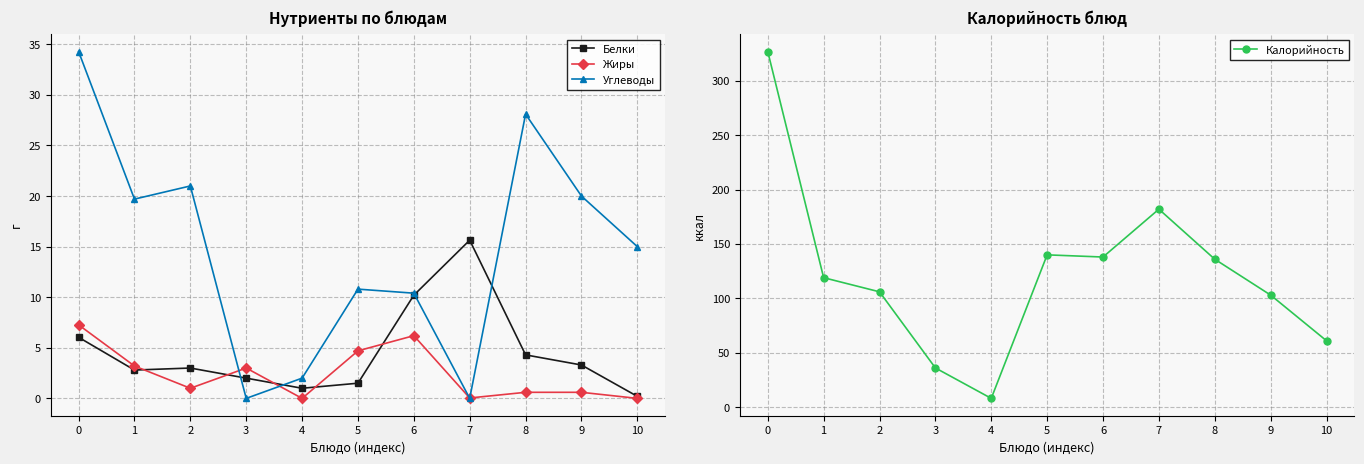

Which series has the widest spread of values?

Калорийность